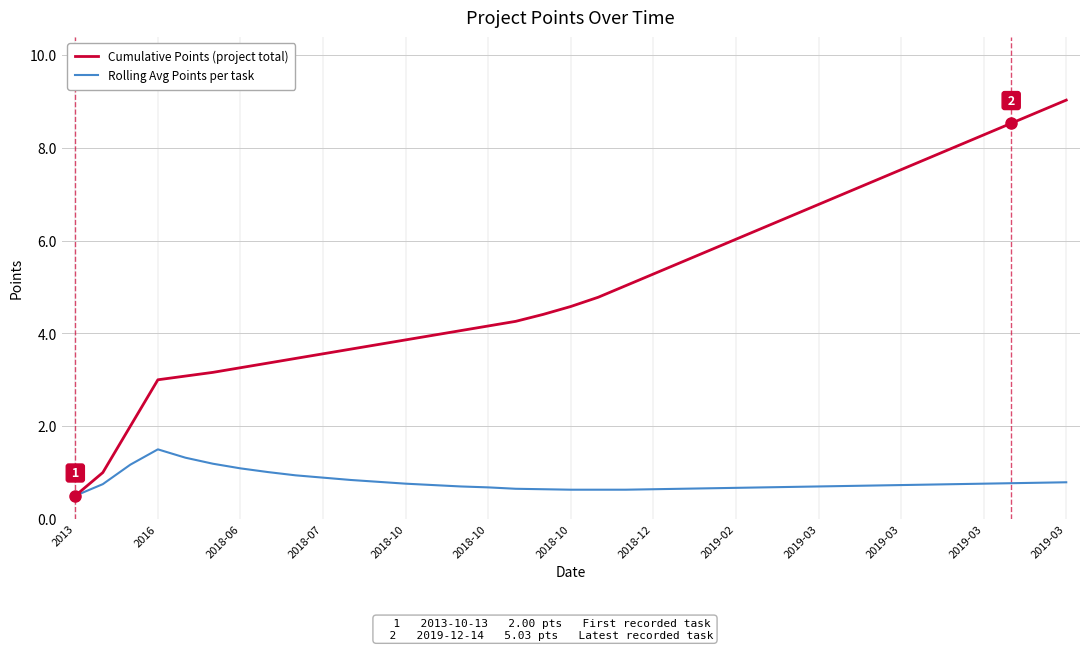

How many lines are shown in the chart?

2